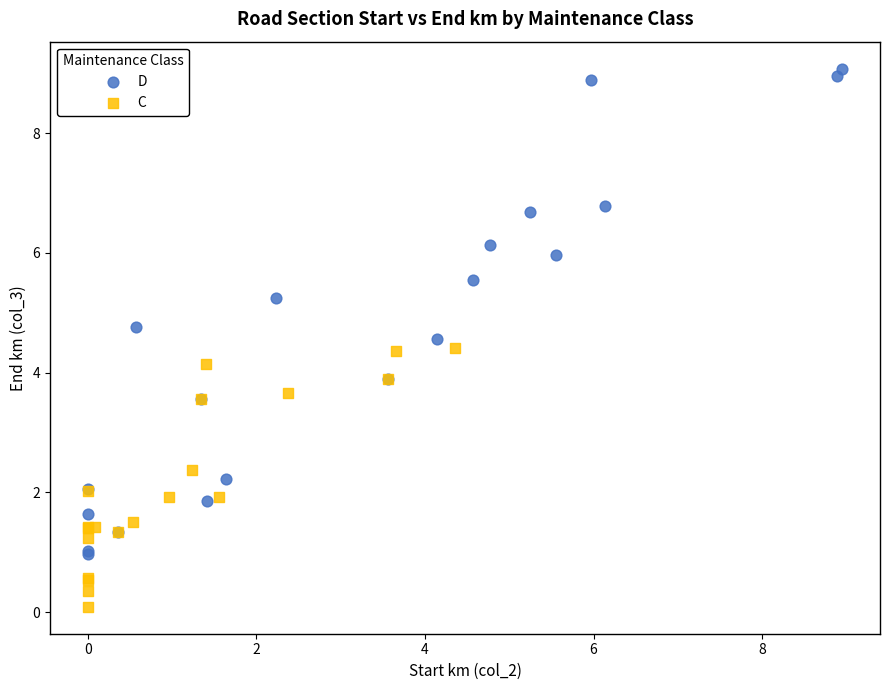

Which series reaches the maximum Y coordinate?

D